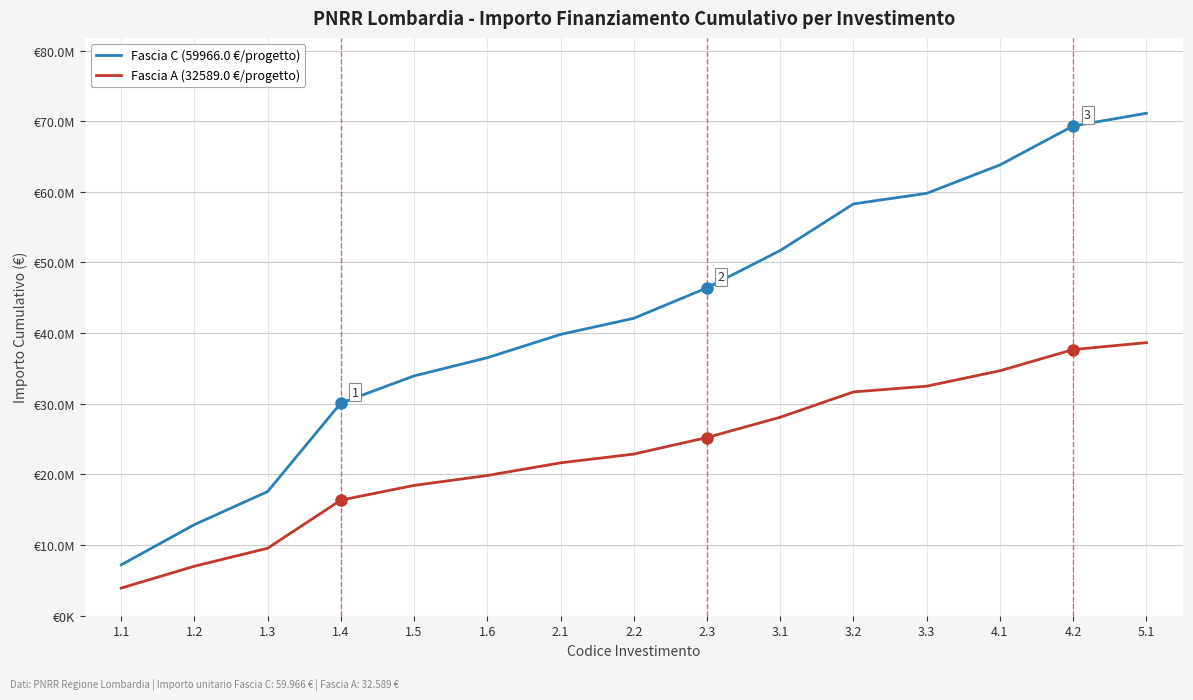

Which label corresponds to the smallest value in the chart?

1.1